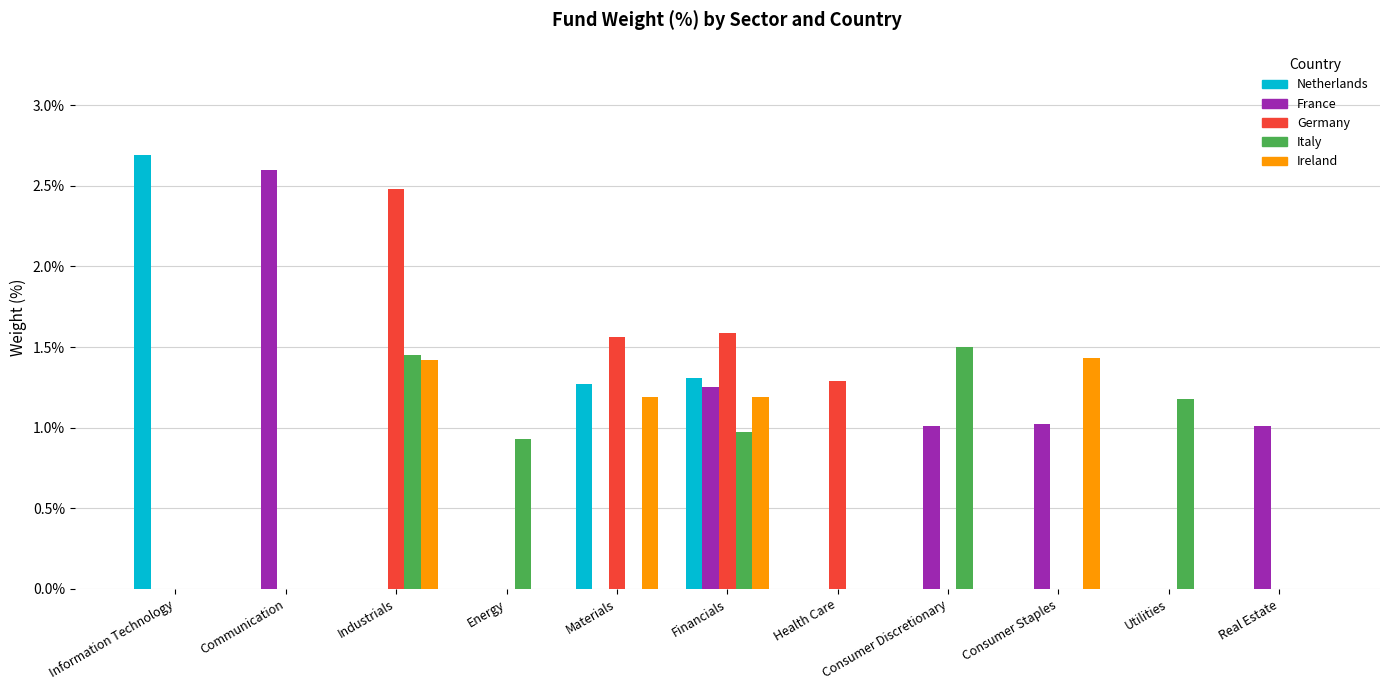

At which category is the sum across all series the highest?

Financials